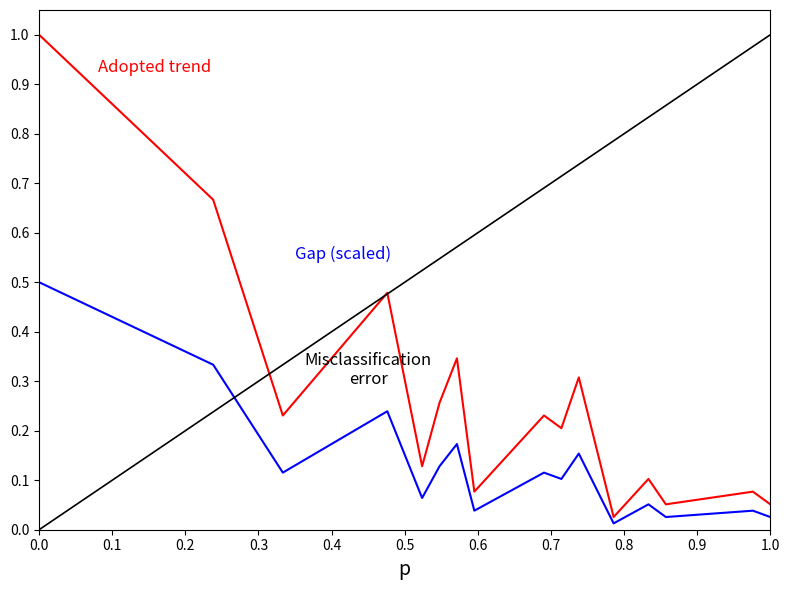

True or false: Misclassification error has a value of 1.4 at 13.

False